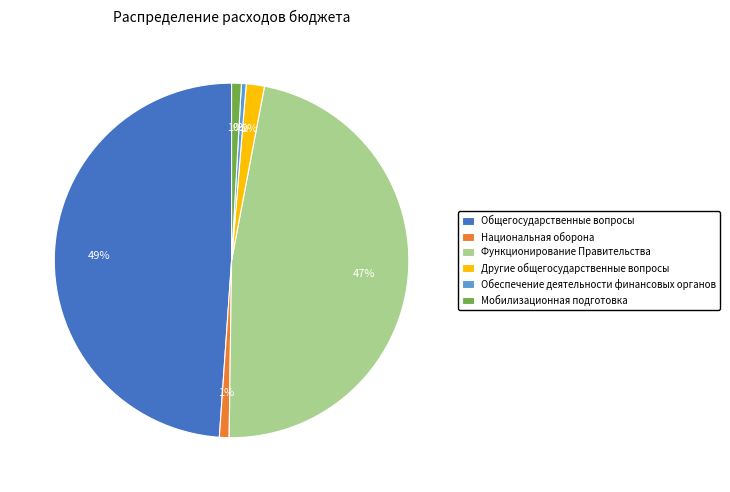

What is the ratio of the value at Общегосударственные вопросы to the value at Обеспечение деятельности финансовых органов?

112.3